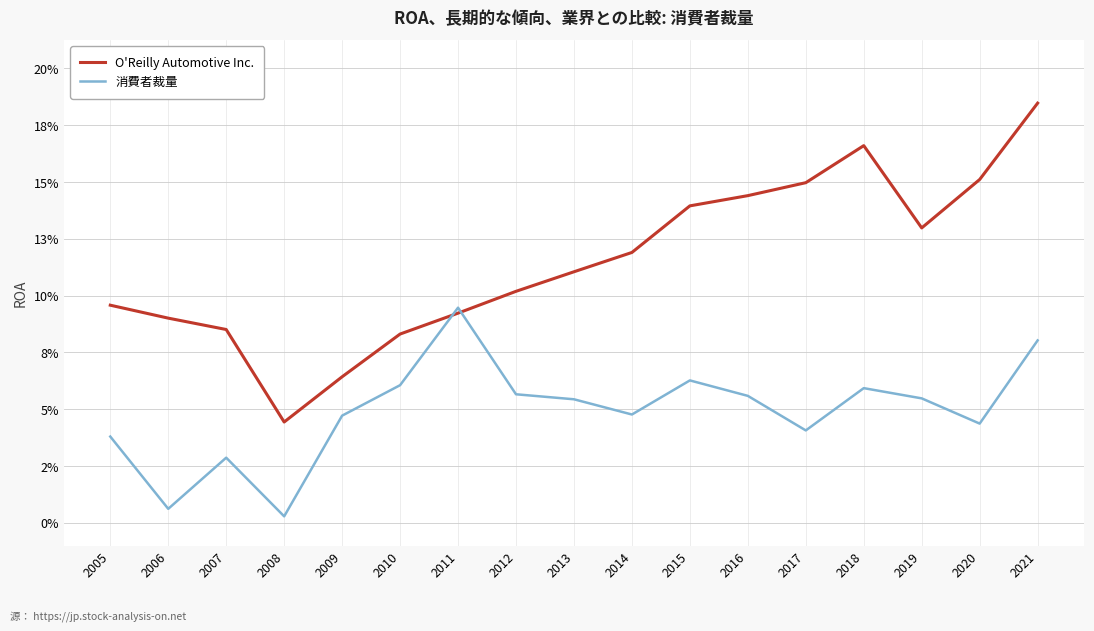

At which category does 消費者裁量 reach its first local valley?

2006